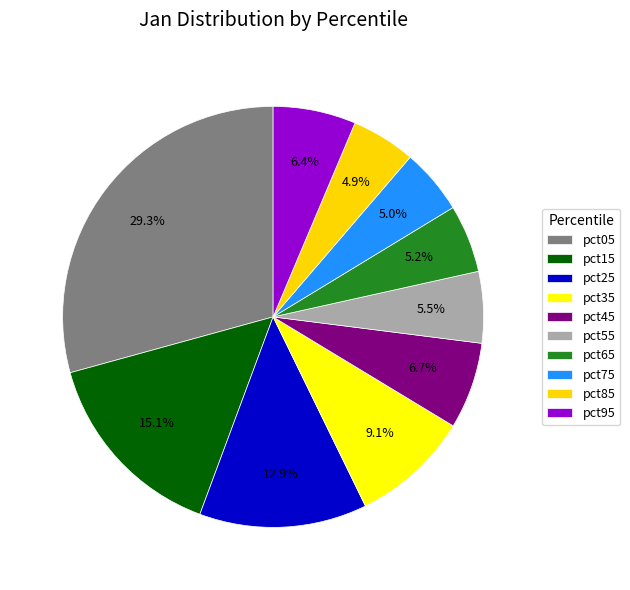

Which has a higher value, pct35 or pct85?

pct35